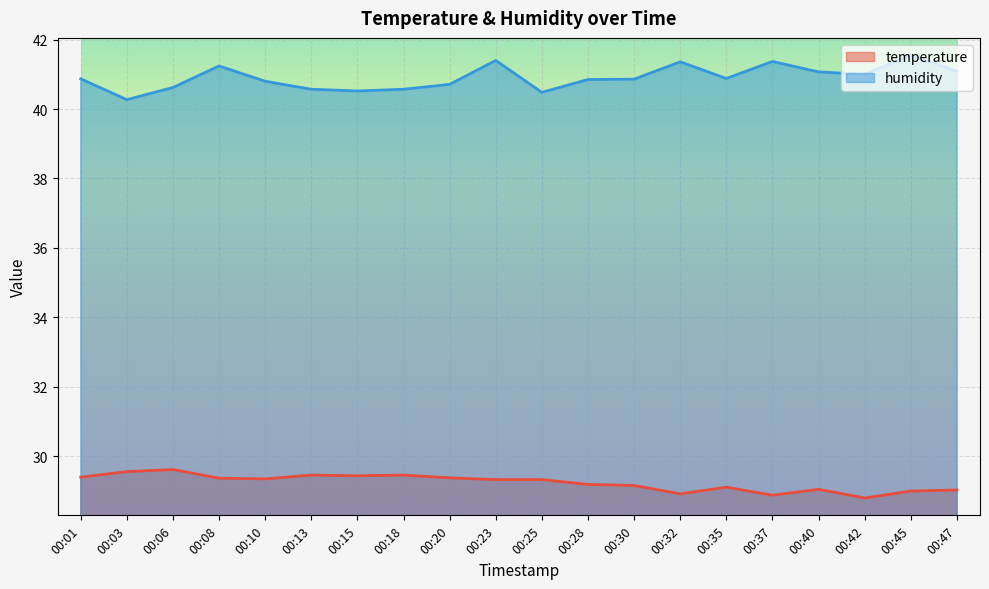

True or false: humidity has more than 1 points higher than both neighbors.

True